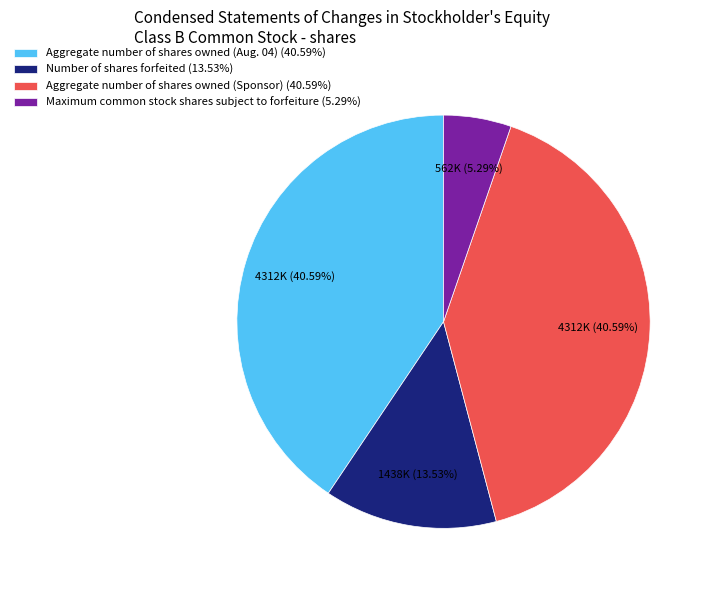

Is there a majority slice in this chart?

No